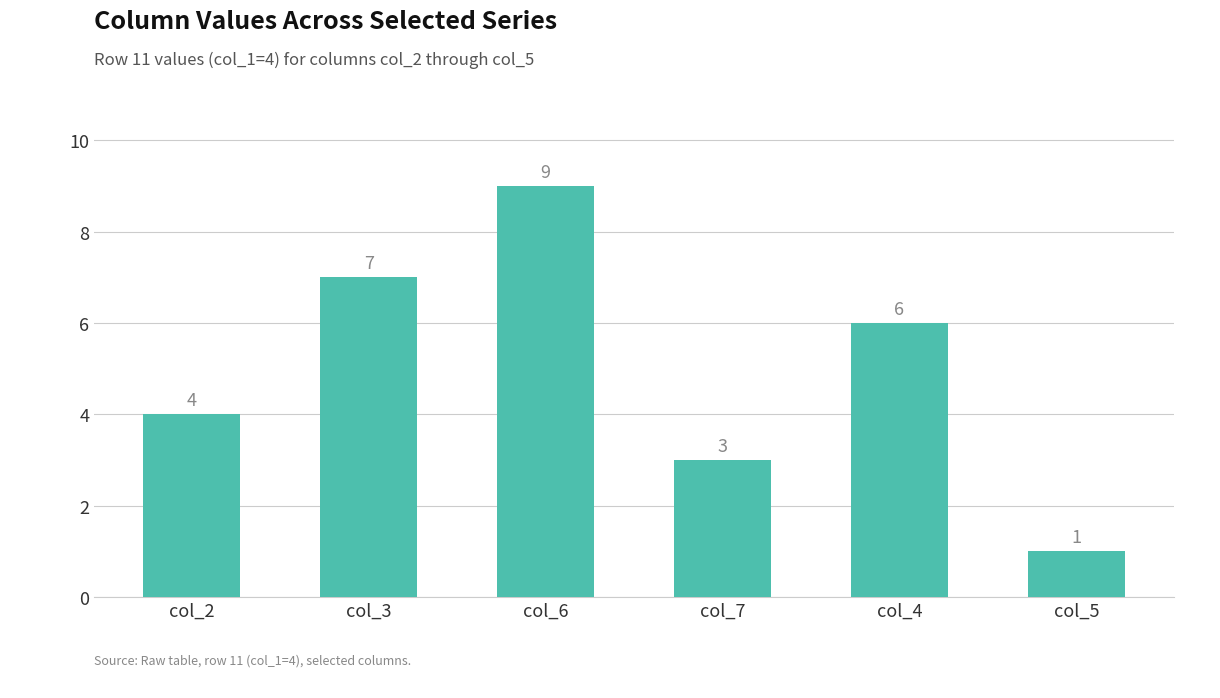

Count the number of categories in the chart.

6